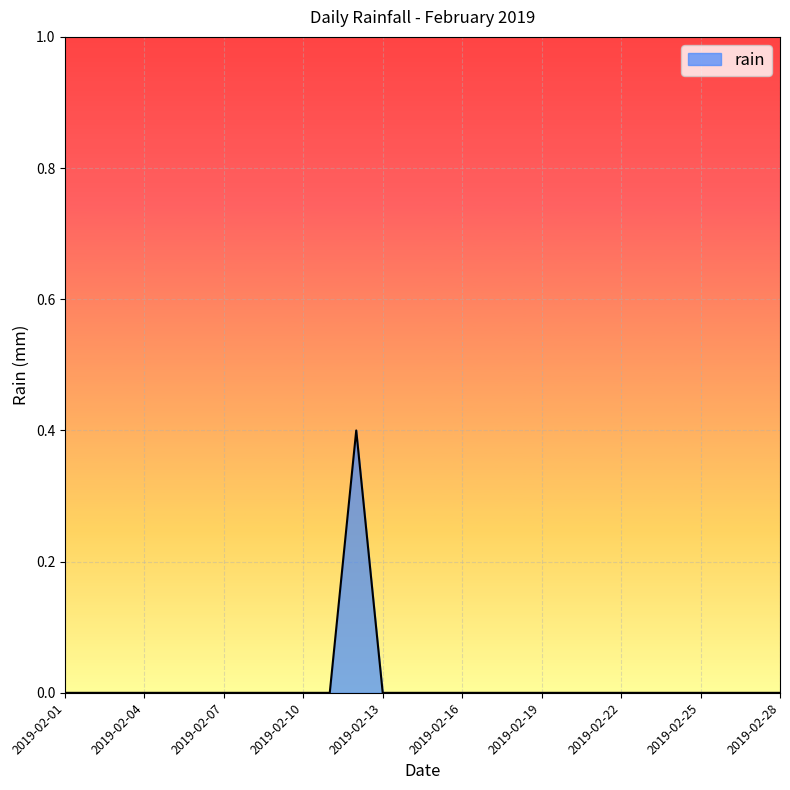

Reading left to right, extract all data points from this chart.

0.0	0.0	0.0	0.0	0.0	0.0	0.0	0.0	0.0	0.0	0.0	0.4	0.0	0.0	0.0	0.0	0.0	0.0	0.0	0.0	0.0	0.0	0.0	0.0	0.0	0.0	0.0	0.0